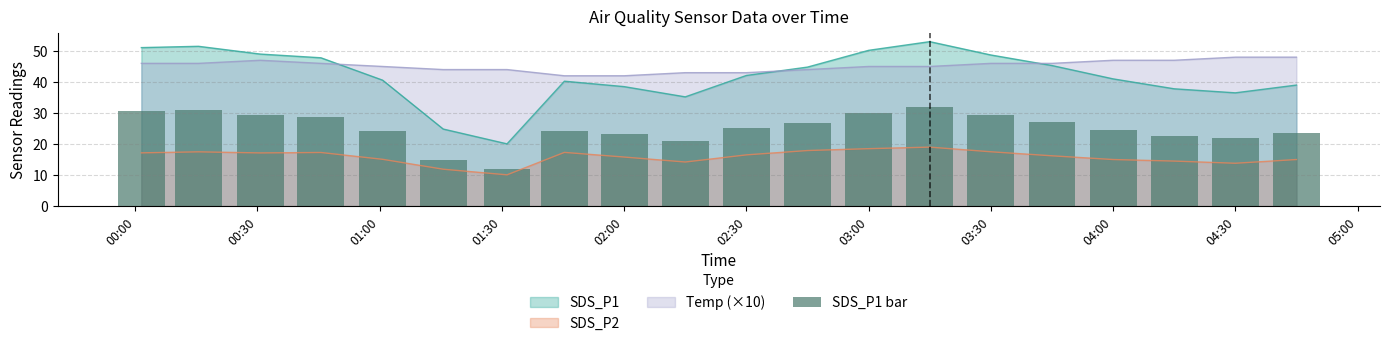

The value of SDS_P2 at 2020/12/07 03:15:00 is 12.1. True or false?

False